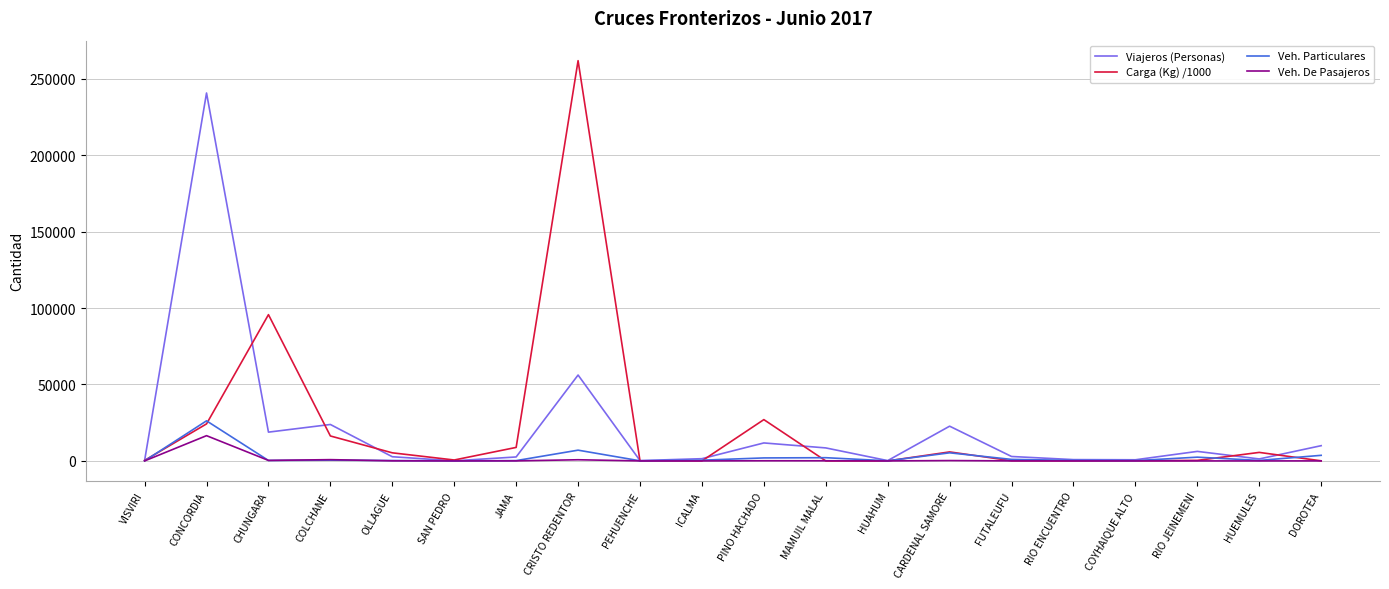

Is it true that Viajeros (Personas) equals 56188.0 at CRISTO REDENTOR?

True